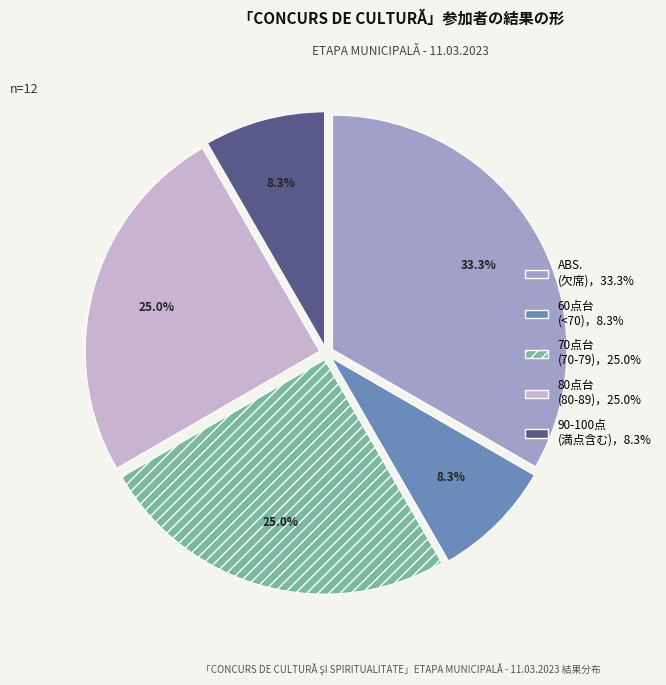

Does any single category account for the majority?

No